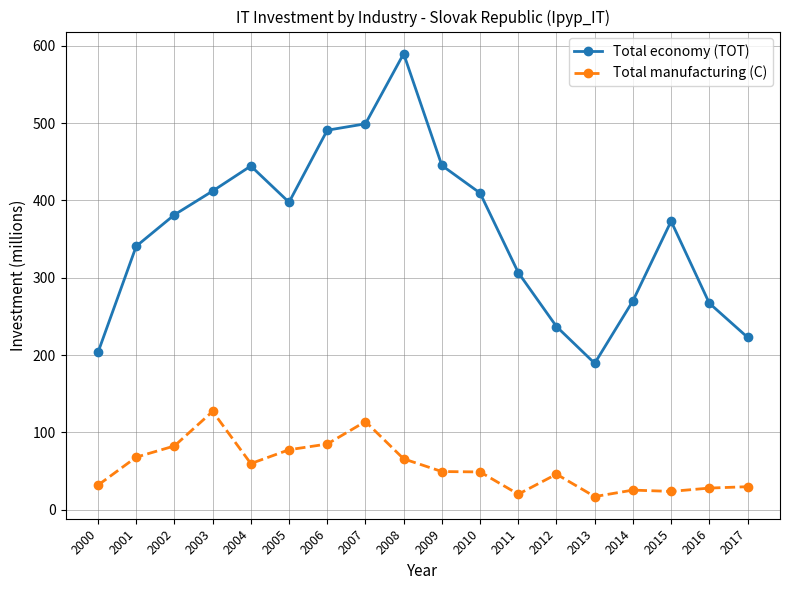

True or false: Total manufacturing (C) and Total economy (TOT) intersect in this chart.

False